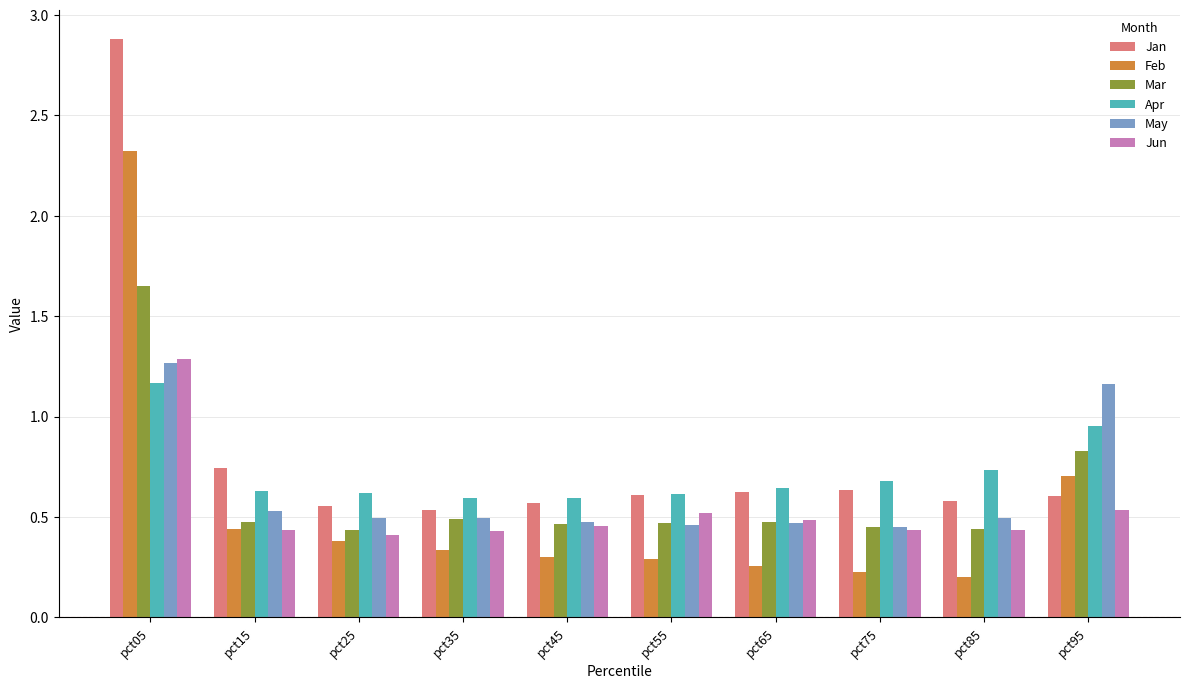

What is the value of the Jan bar at the 1st from the left?

2.9